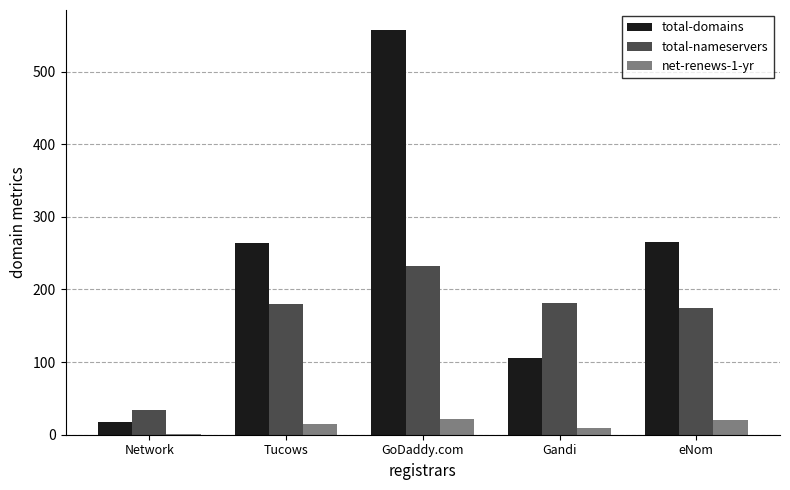

What is the sum of all total-nameservers values?

801